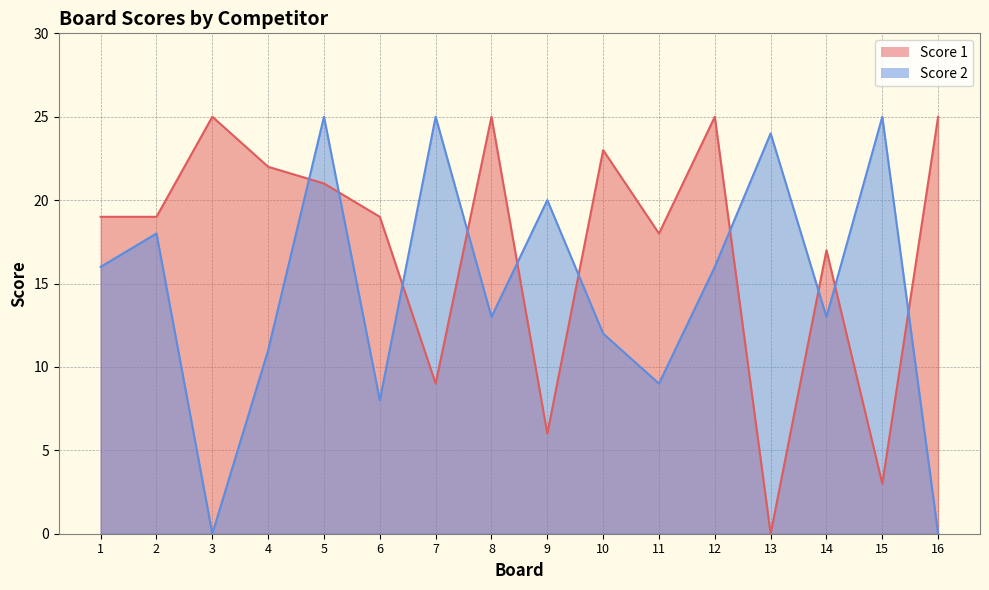

How many lines are shown in the chart?

2